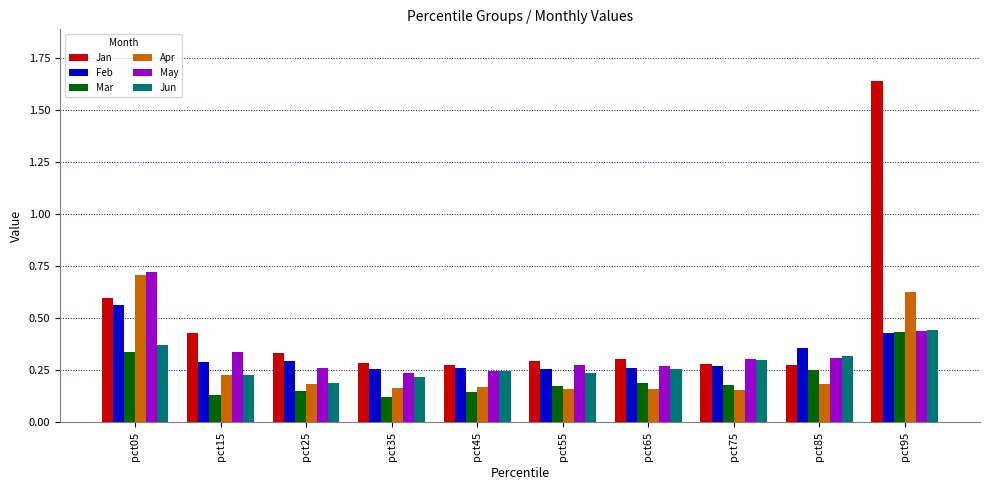

Count the Apr values in the range 0 to 1.

10